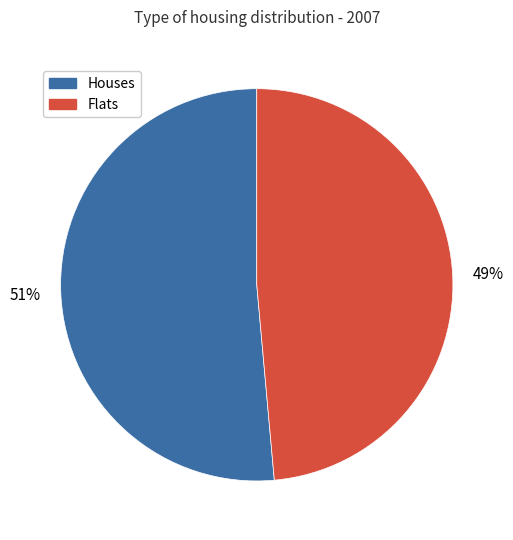

To the nearest percent, what is the average slice percentage?

50%